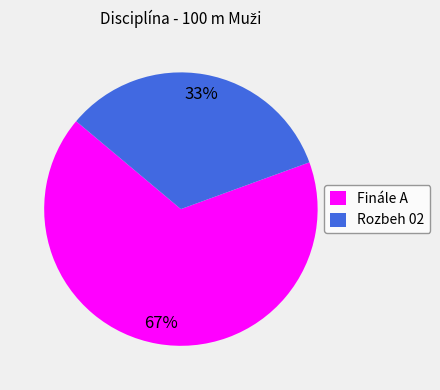

Is the sum of Finále A and Rozbeh 02 greater than half?

Yes